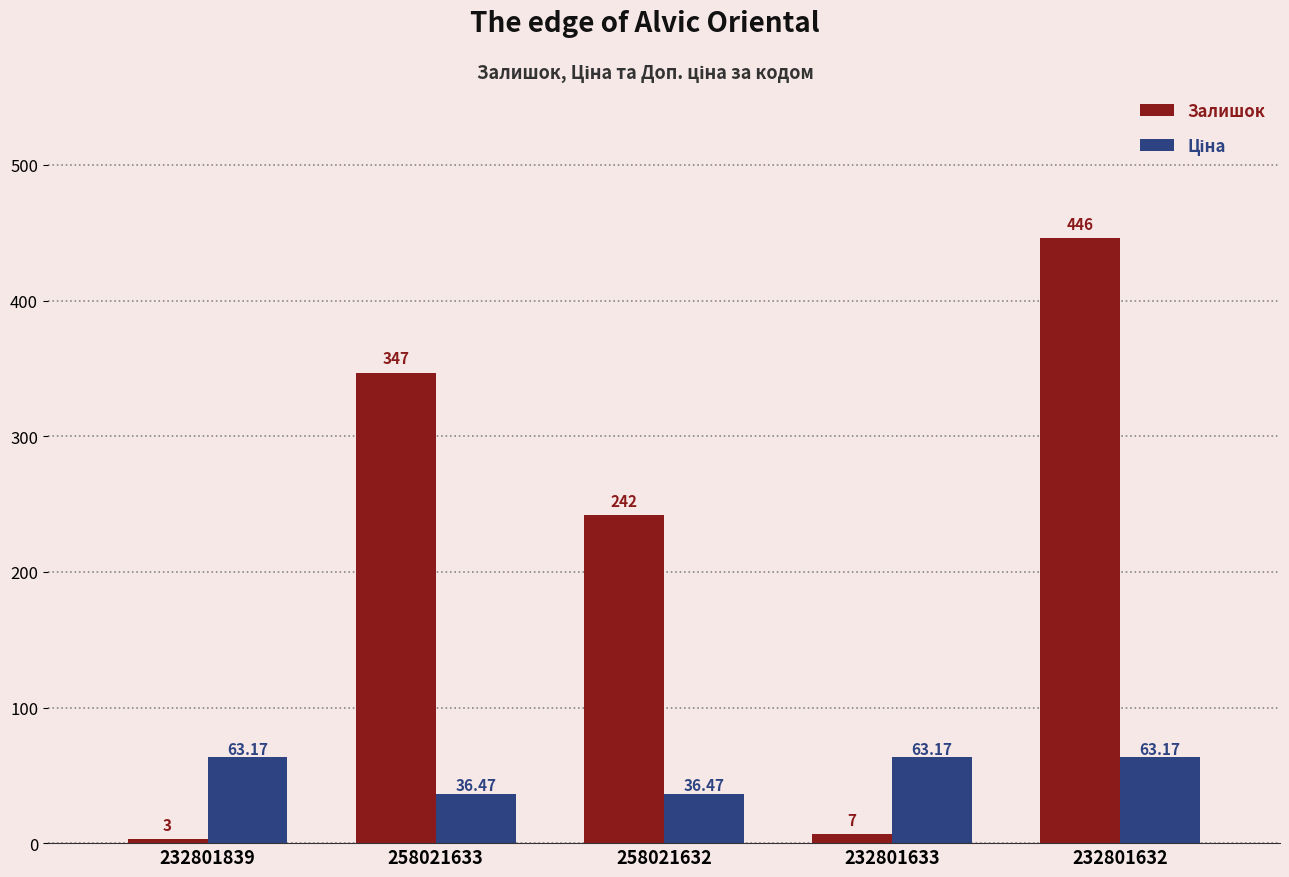

How many distinct data groups are displayed?

2